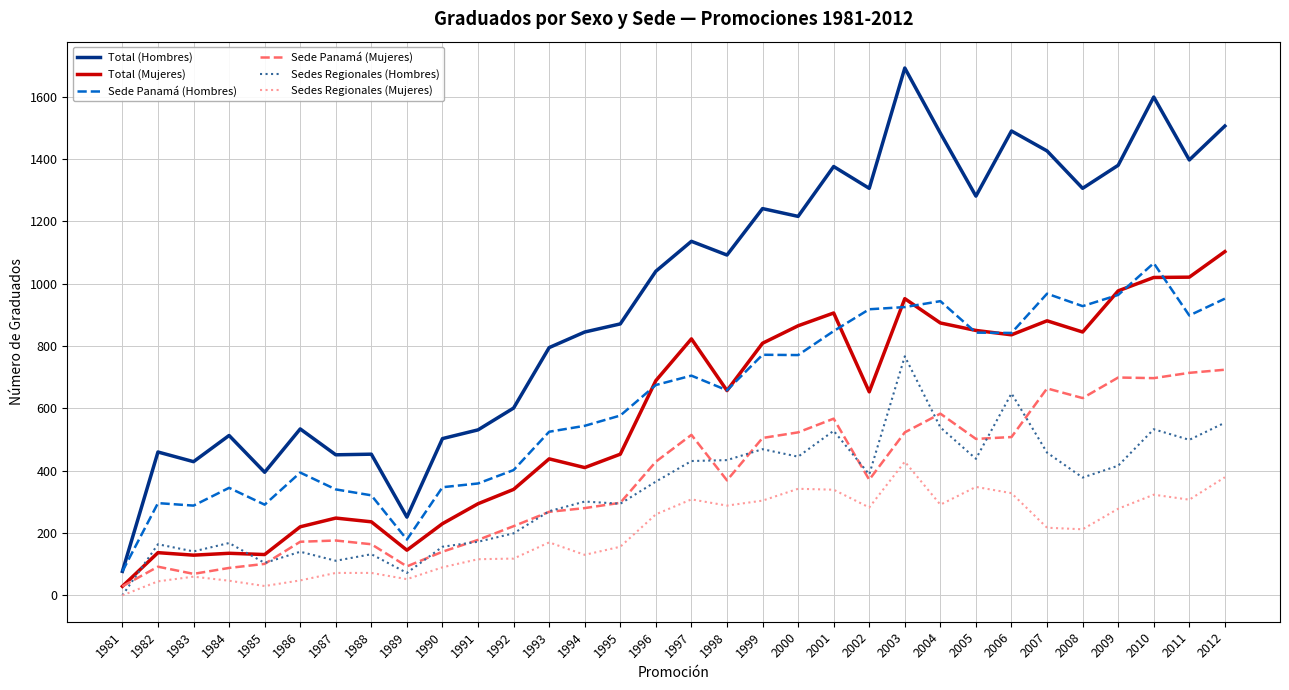

At which label does Total (Hombres) first exceed 1092?

1997